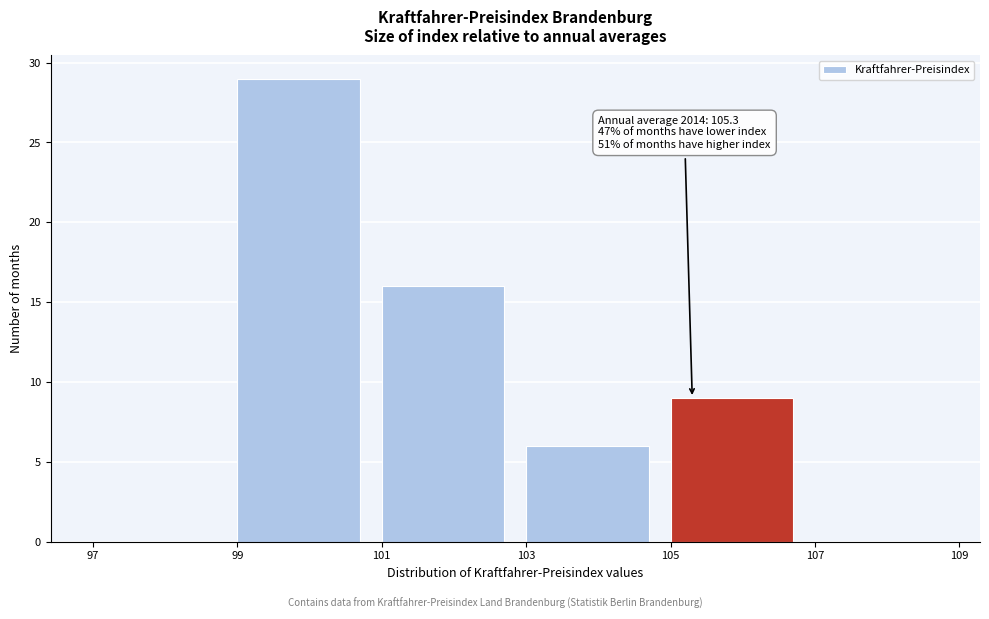

Which range on the x-axis has the tallest bar?

99 to 101